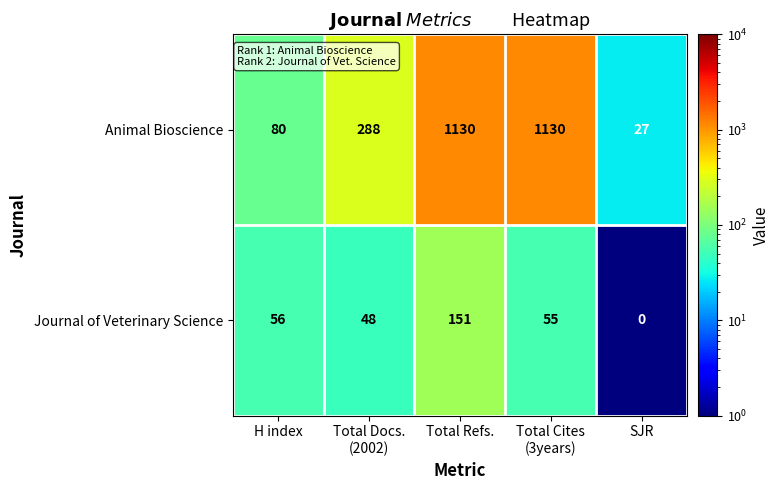

Reading left to right, extract all data points from this chart.

Animal Bioscience: 80	288	1130	1130	27
Journal of Veterinary Science: 56	48	151	55	0